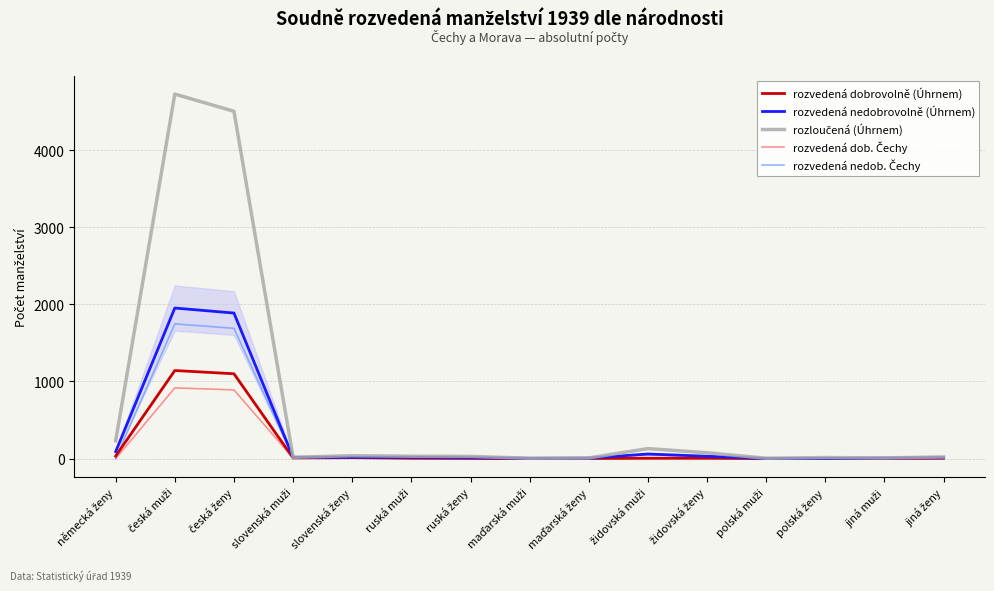

What is the maximum value shown in the chart?

4725